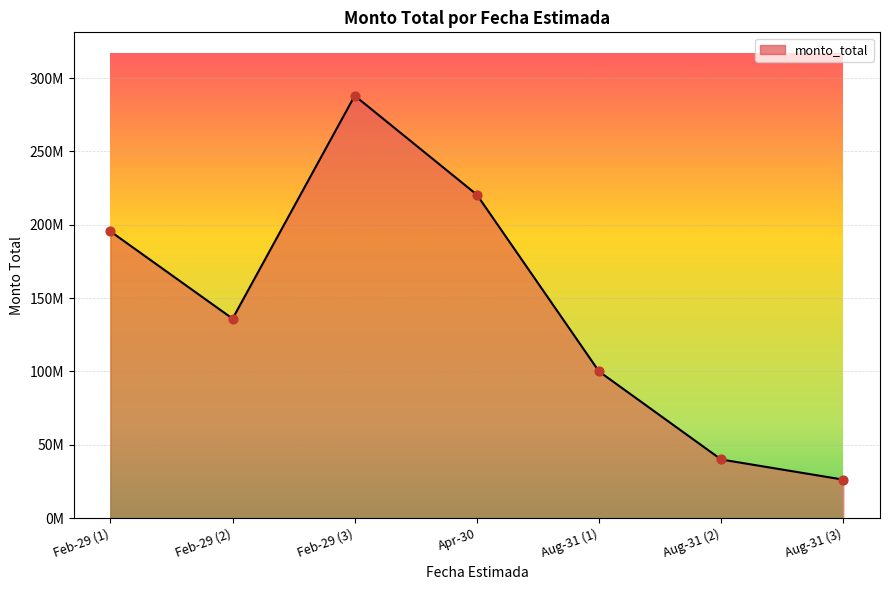

Is this an area chart (filled region under the line)?

Yes